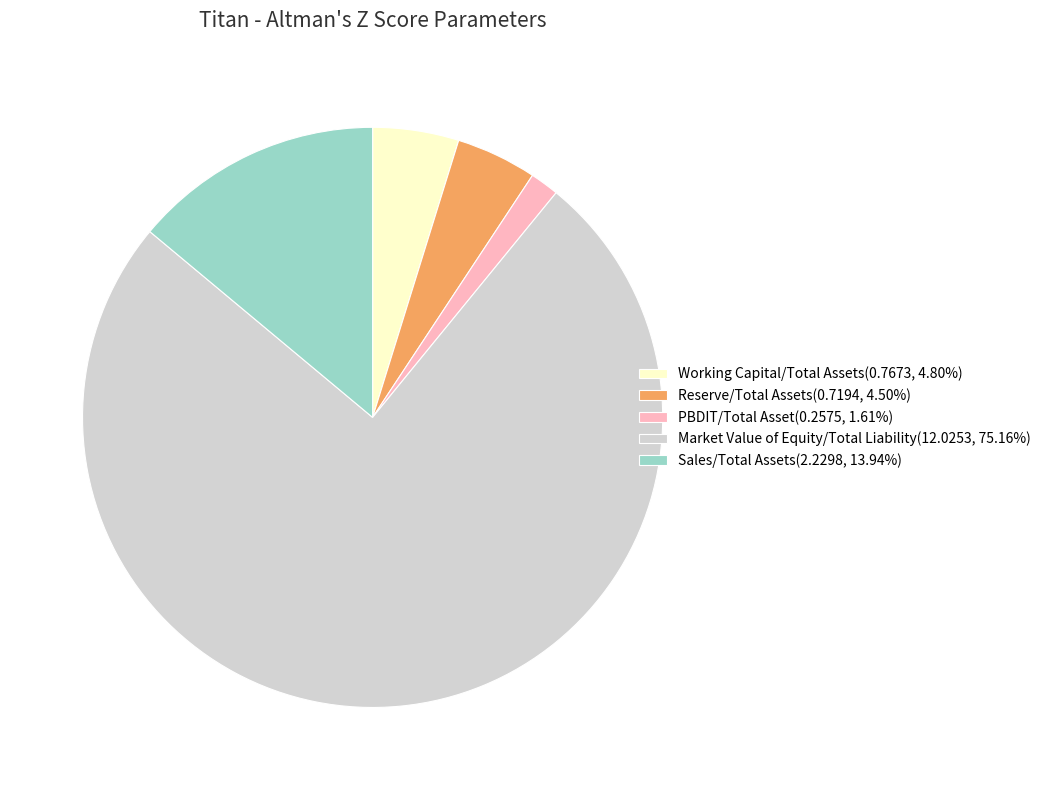

What is the smallest slice in the pie chart?

PBDIT/Total Asset